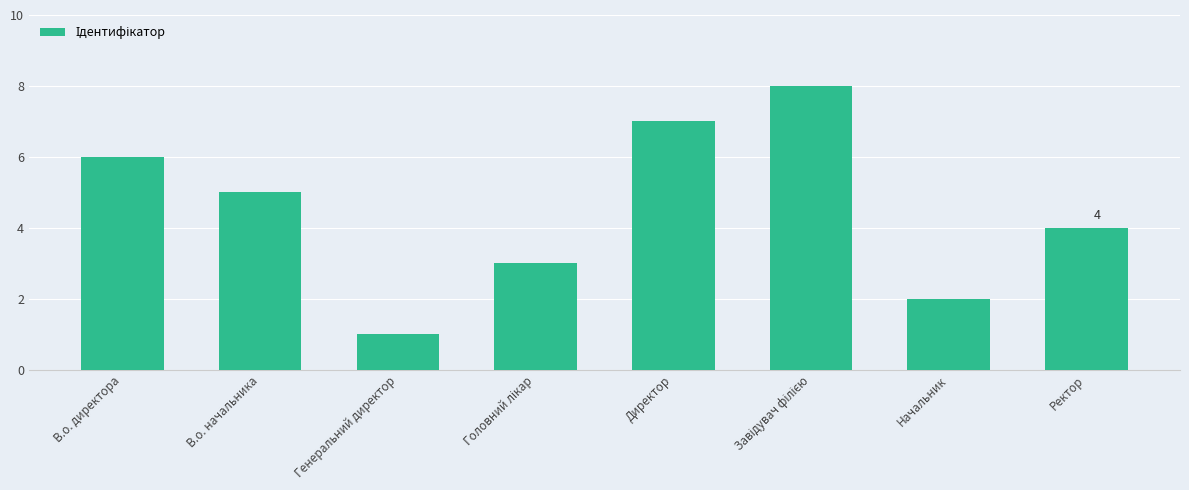

What position from the right is Генеральний директор?

6